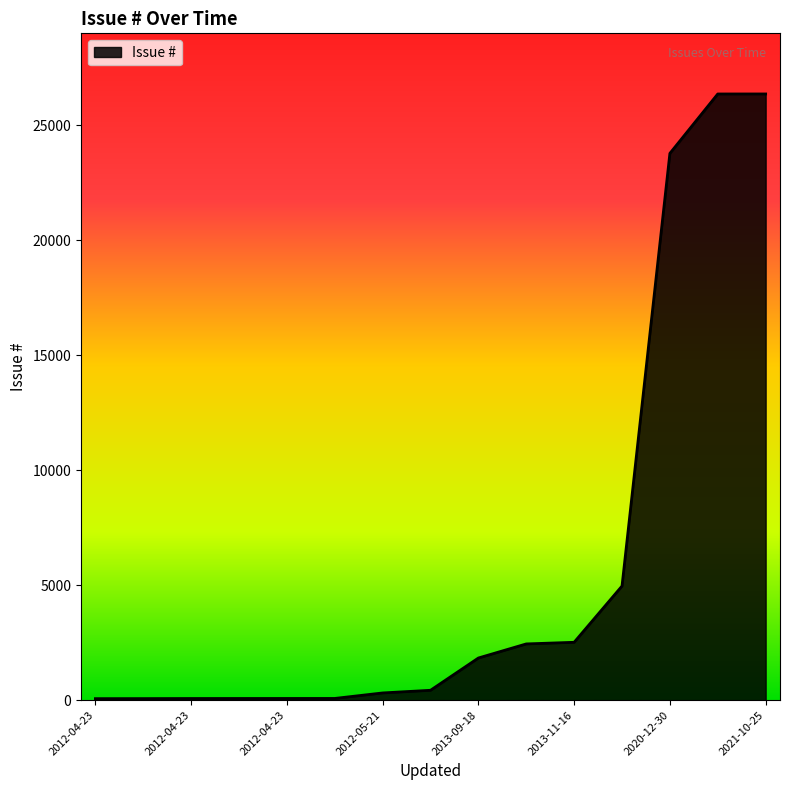

What is the maximum value shown in the chart?

26354